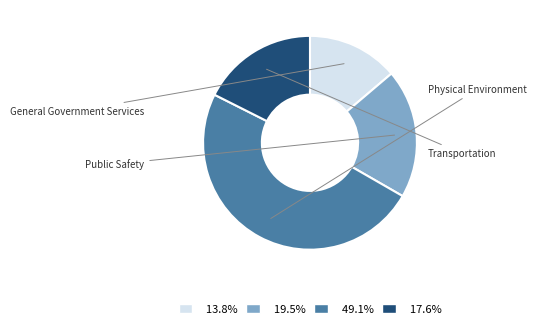

Is there any slice that represents more than half of the pie?

No